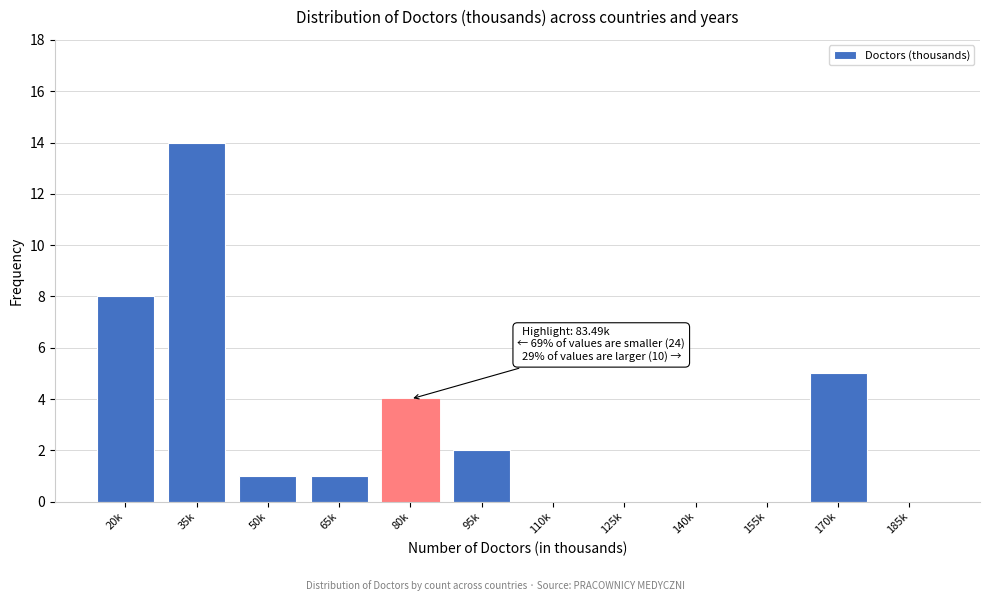

Reading left to right, transcribe all the data shown in this chart.

20k=8	35k=14	50k=1	65k=1	80k=4	95k=2	110k=0	125k=0	140k=0	155k=0	170k=5	185k=0